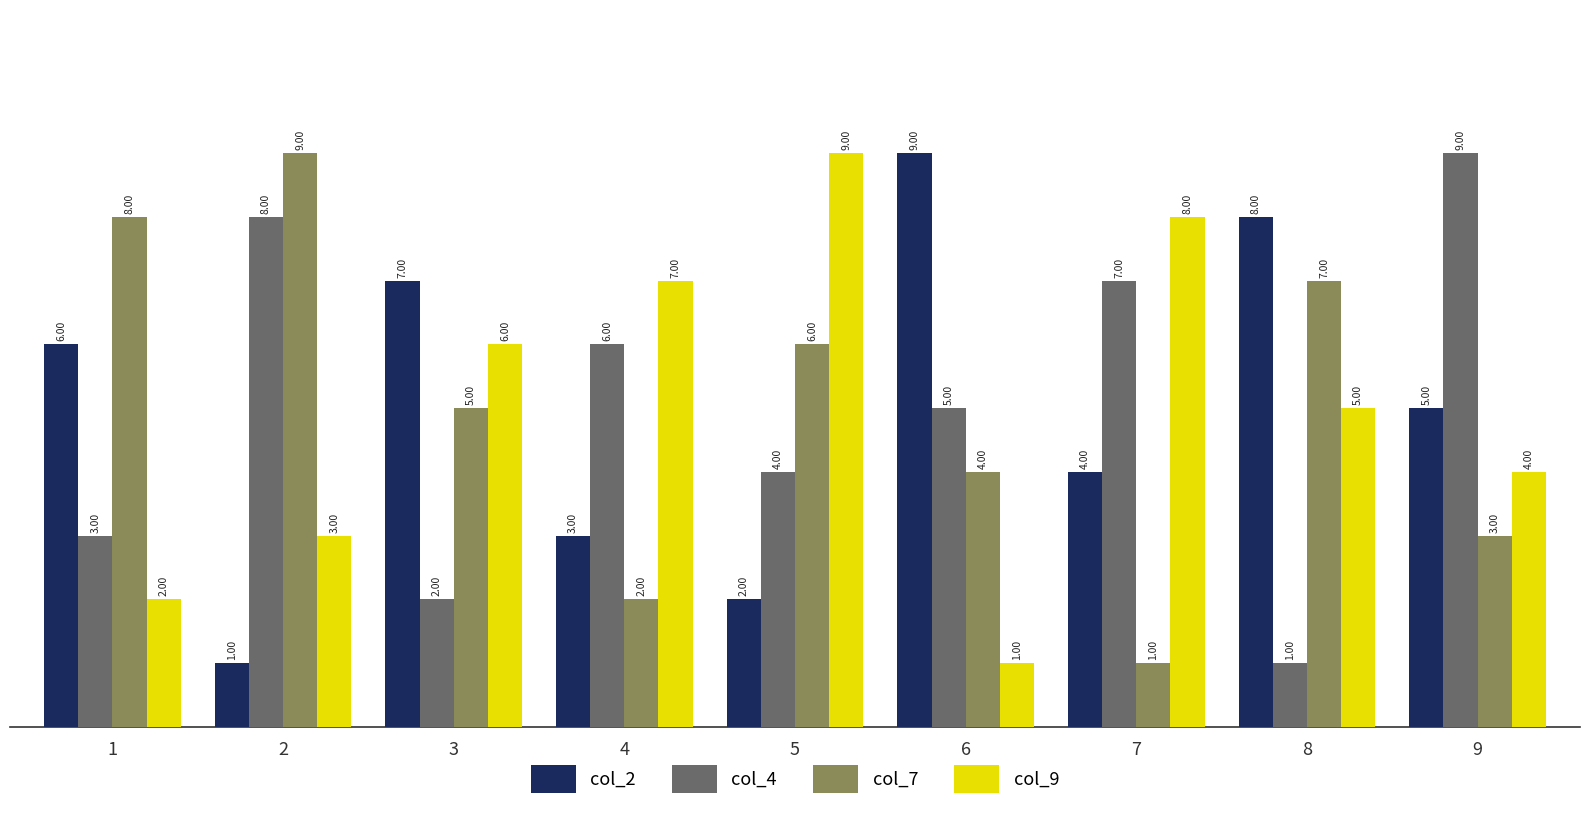

True or false: col_4 has a value of 5 at 6.

True